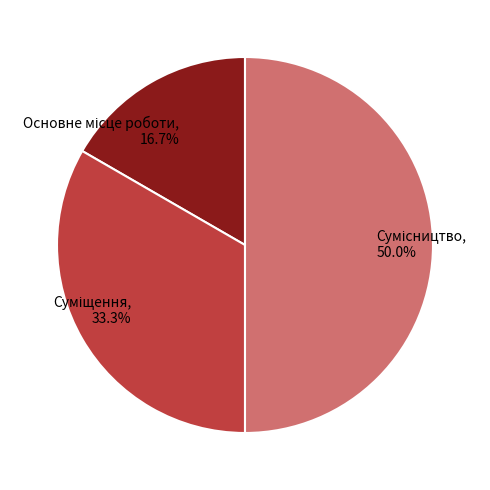

How many segments does this pie chart have?

3